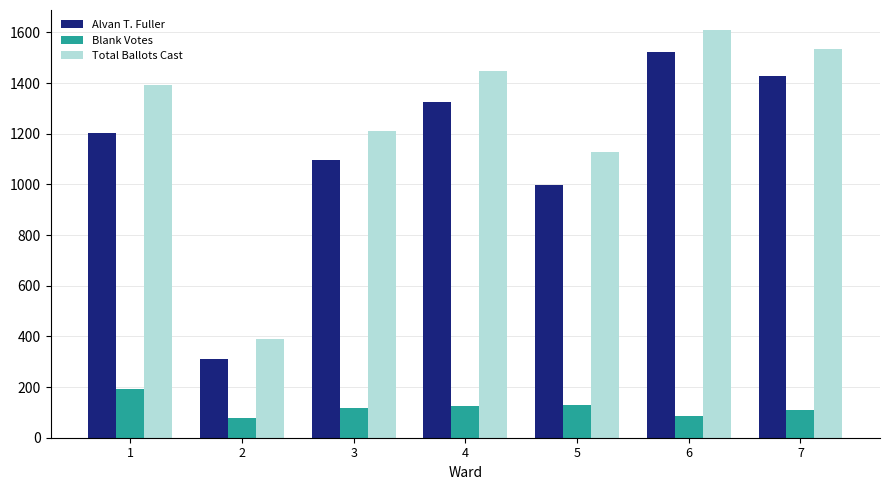

What is the spread (max minus min) of values at 2?

309